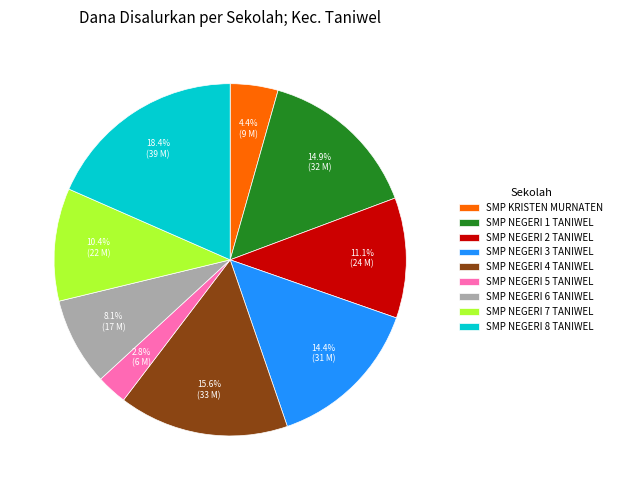

Count the number of slices in the pie.

9